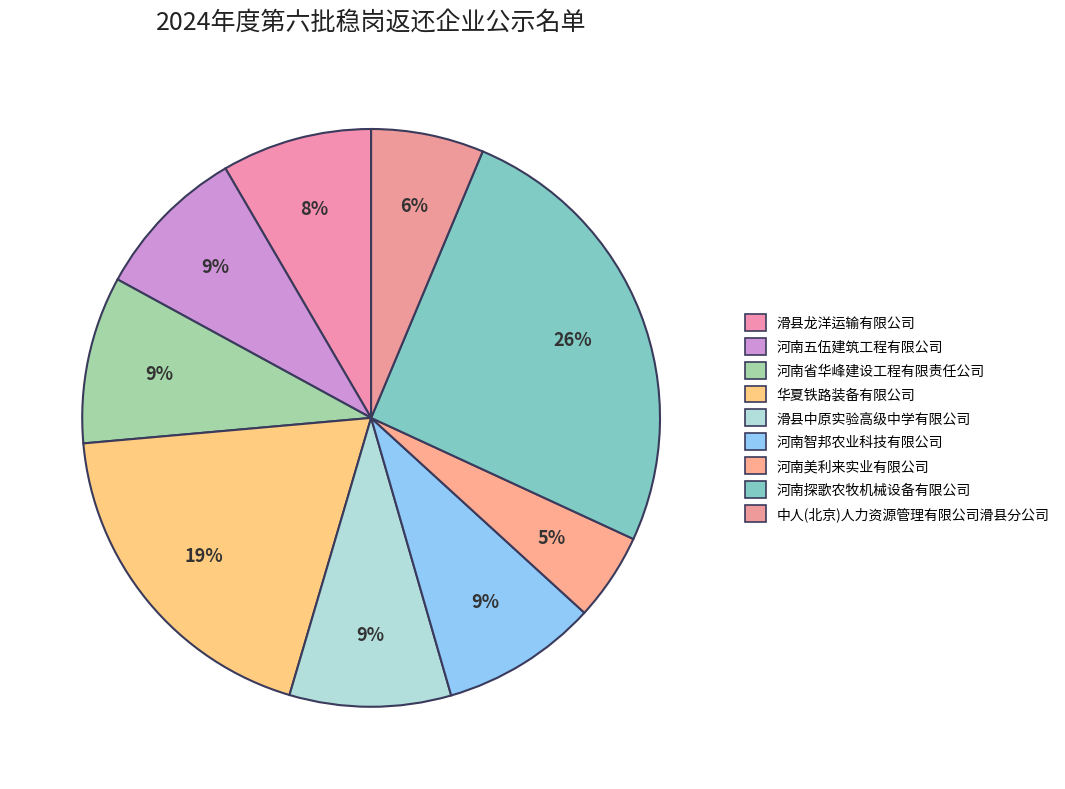

Which slice is the smallest?

河南美利来实业有限公司